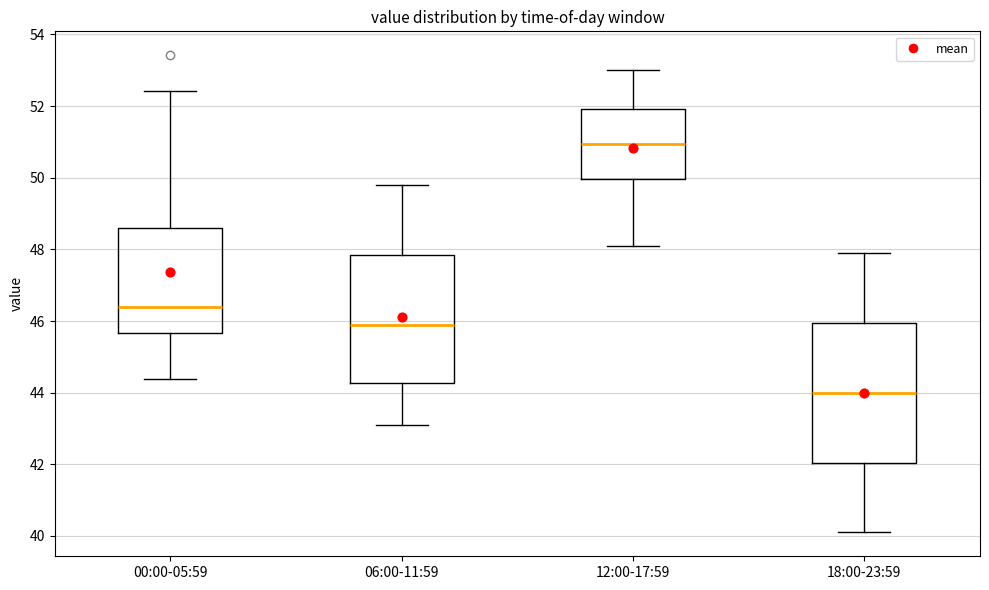

Reading left to right, transcribe this box plot: for each box, give where its median line is, the range the box spans, and where its two whiskers end, as read against the y-axis. The values are not printed on the chart, so give them approximately, as read against the axis.

00:00-05:59: median 46.4, box 45.6 to 48.6, whiskers 44.4 to 52.4
06:00-11:59: median 46.0, box 44.2 to 47.8, whiskers 43.2 to 49.8
12:00-17:59: median 51.0, box 50.0 to 52.0, whiskers 48.2 to 53.0
18:00-23:59: median 44.0, box 42.0 to 46.0, whiskers 40.2 to 48.0